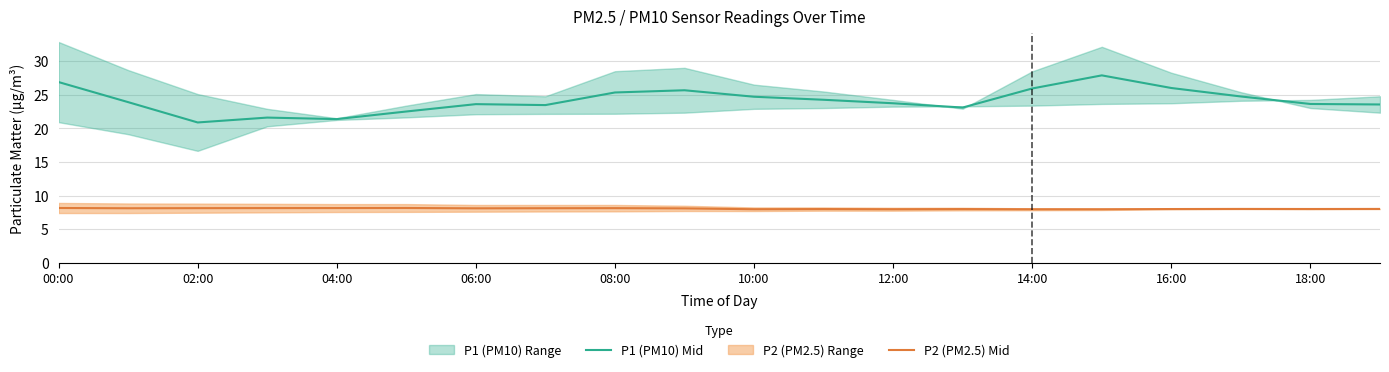

How many values in the P1 (PM10) Mid series exceed 23?

16